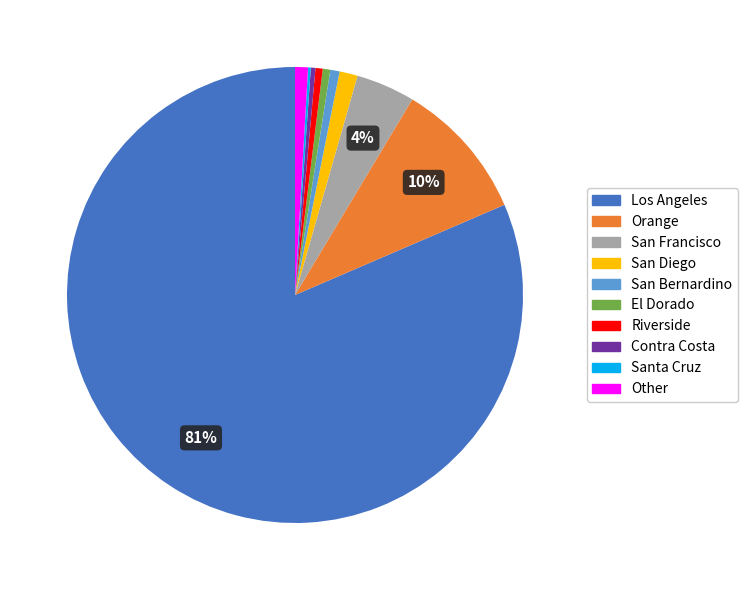

Approximately how many times larger is the value at Other compared to Contra Costa?

2.8